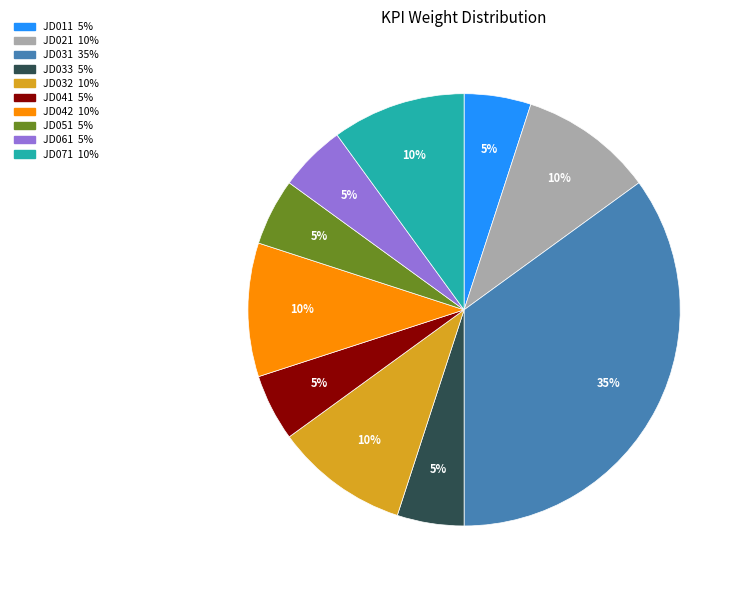

What is the largest slice in the pie chart?

JD031